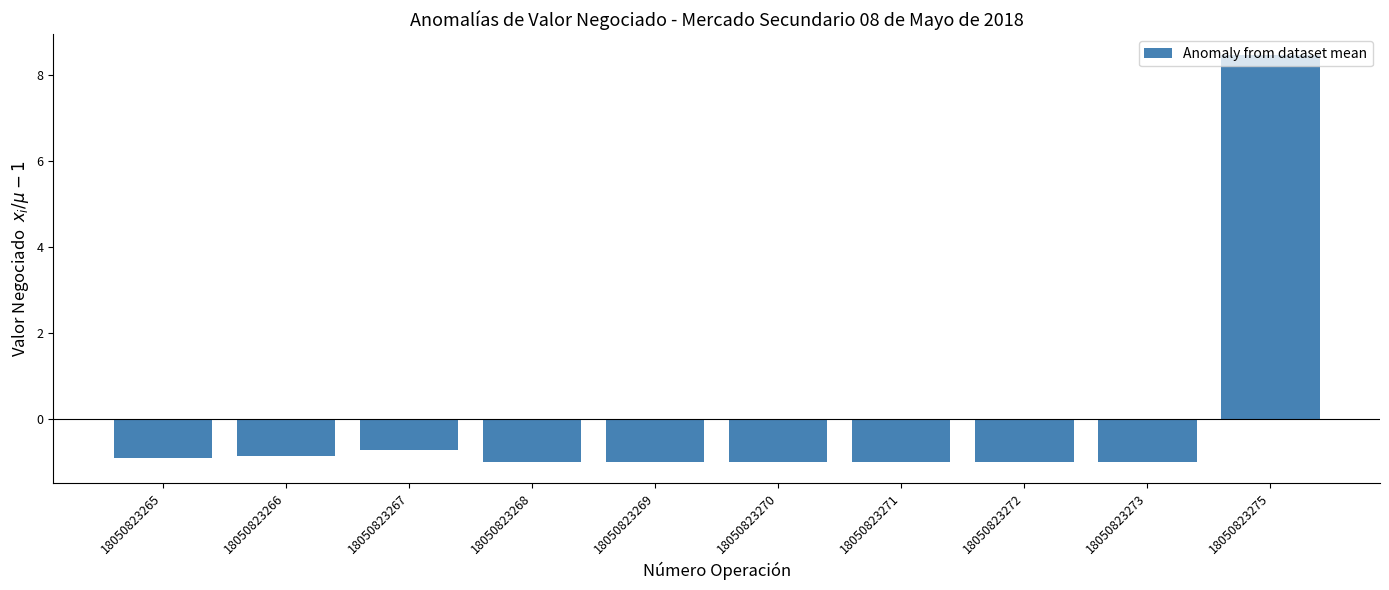

How many series are shown in this chart?

1